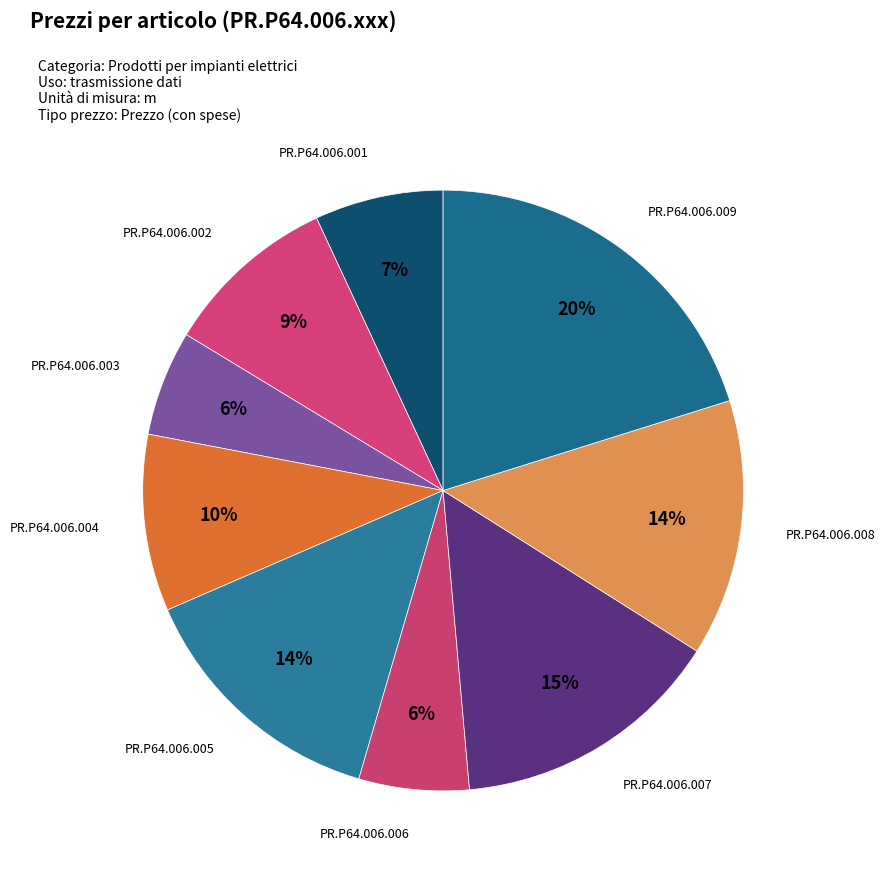

To the nearest percent, what is the average slice percentage?

11%